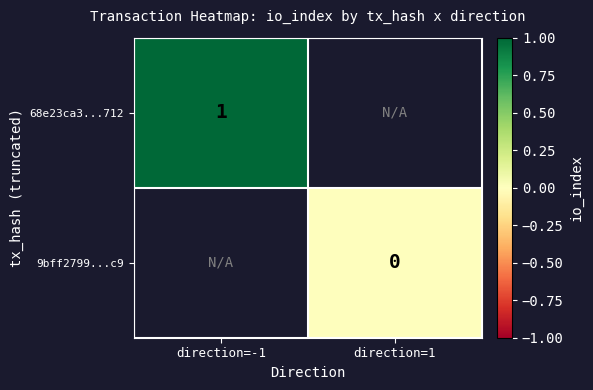

The value of 68e23ca3...712 at direction=-1 is 1. True or false?

True